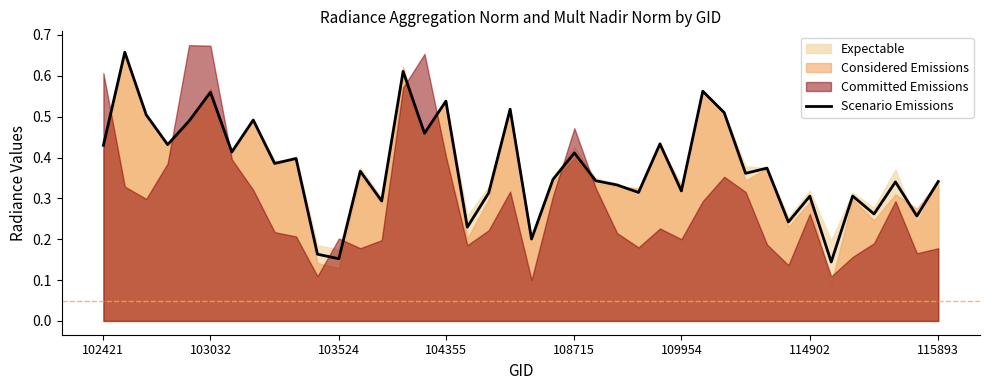

The Scenario Emissions series shows 0.6 at 102421. True or false?

False